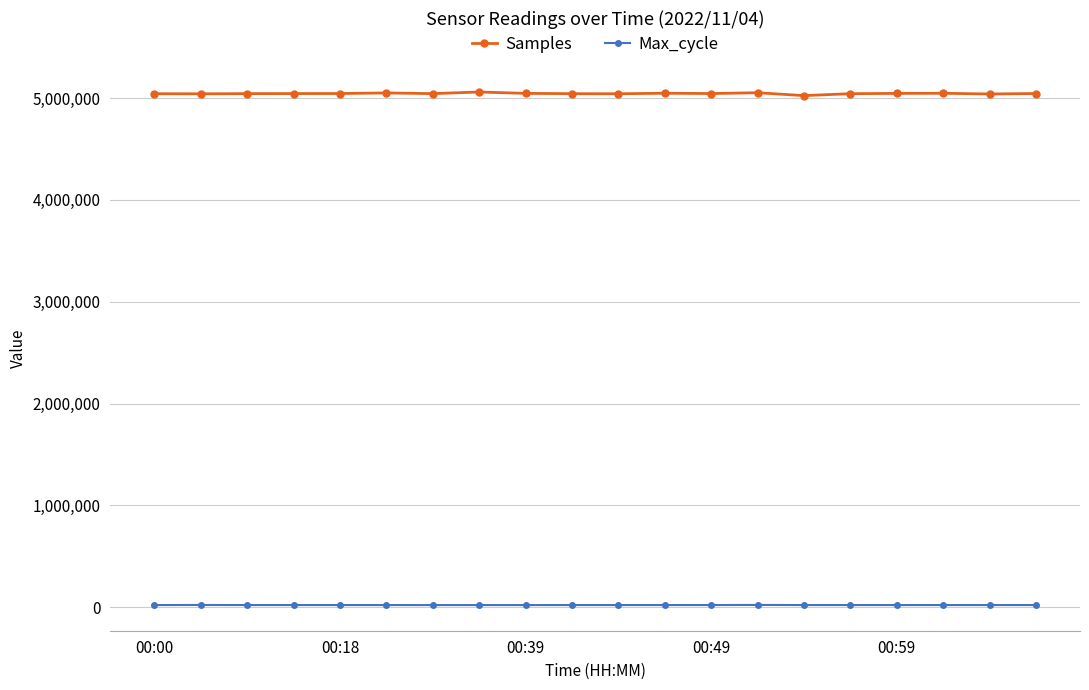

True or false: Samples has more than 0 points higher than both neighbors.

True